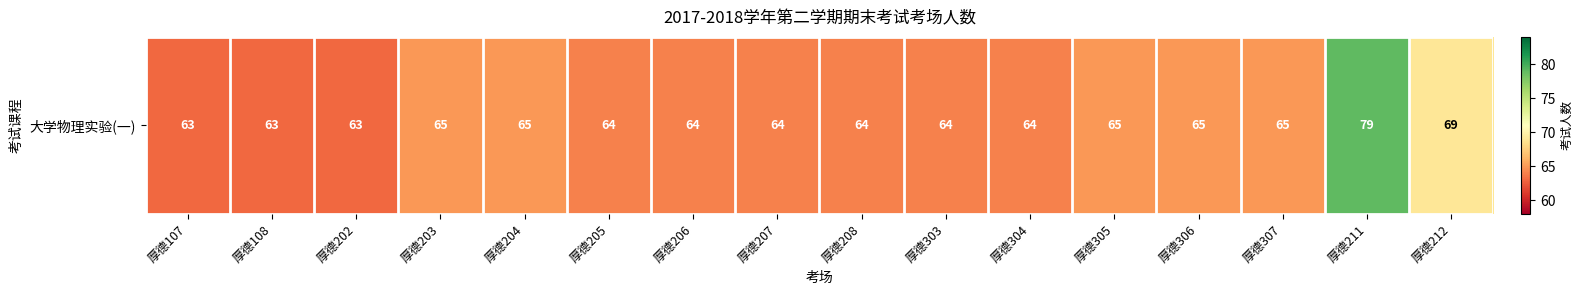

What is the smallest value displayed?

63